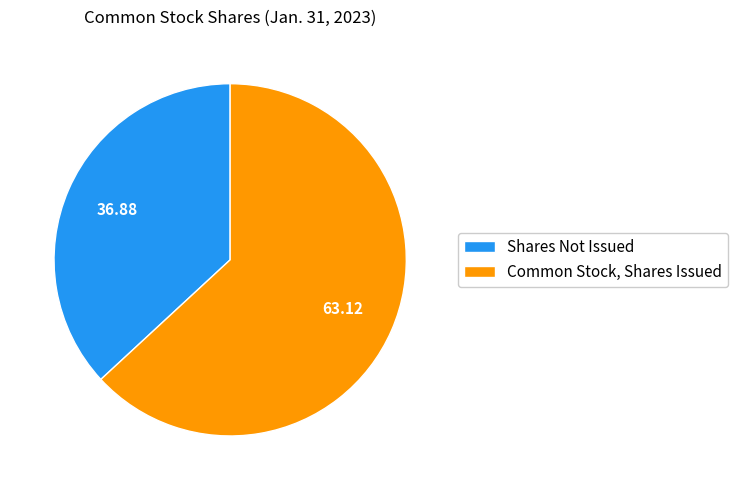

Does any single category account for the majority?

Yes